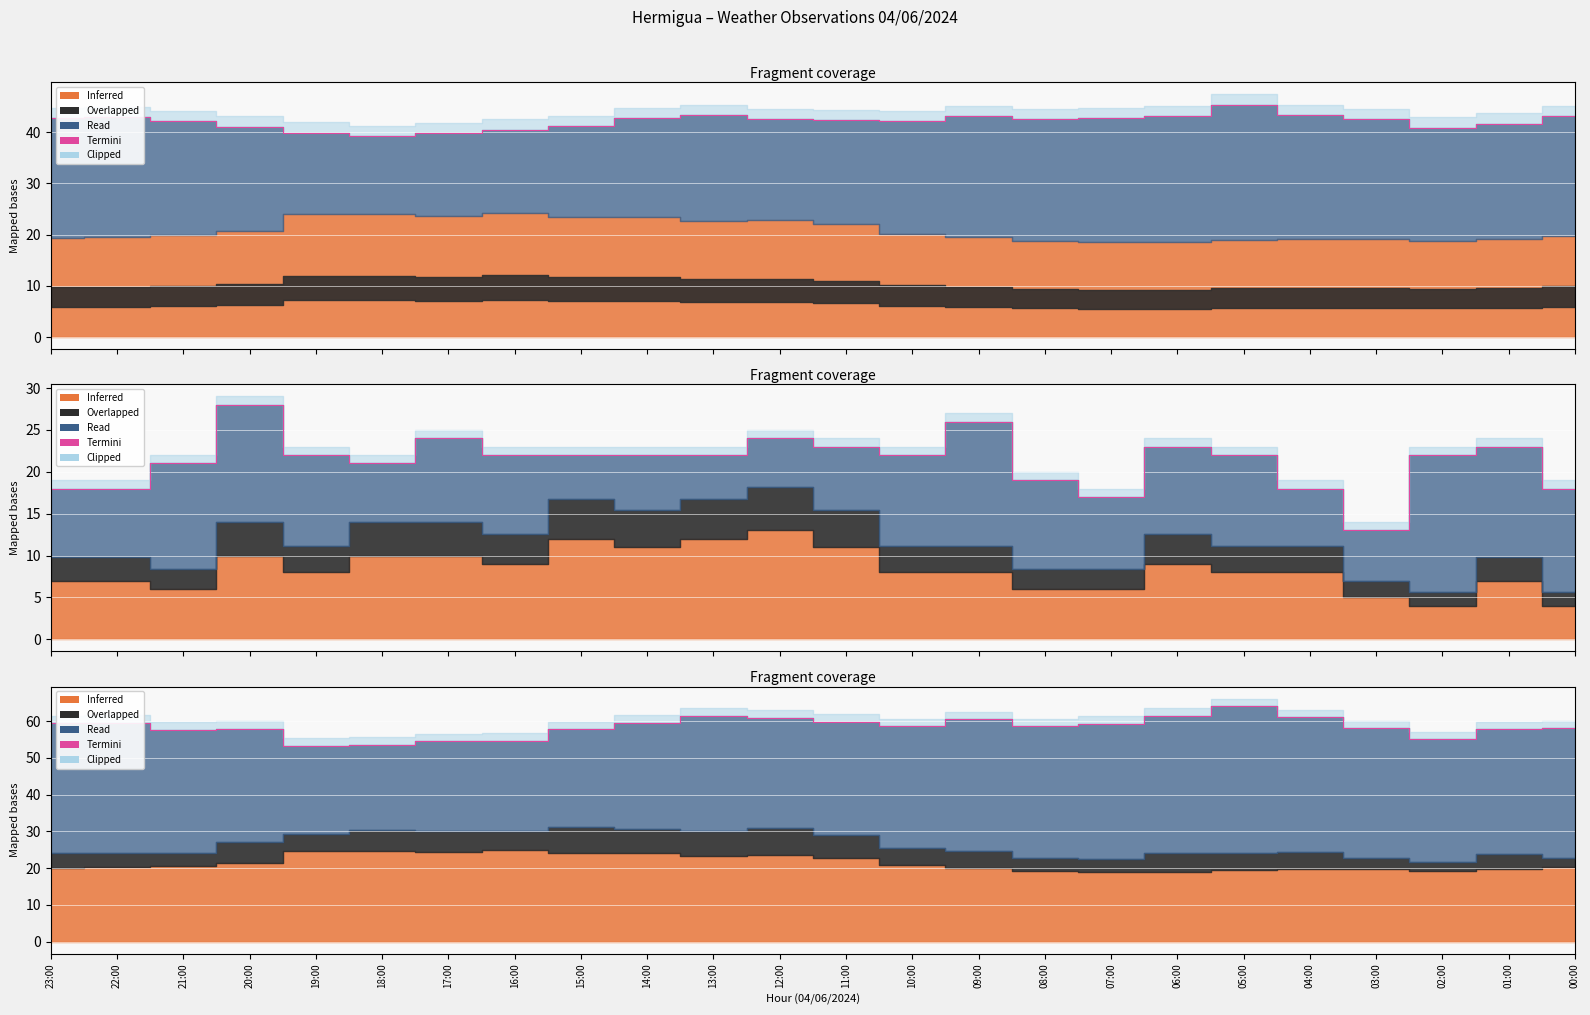

List the labels in order of value, smallest first.

19:00, 18:00, 17:00, 16:00, 02:00, 21:00, 01:00, 15:00, 20:00, 03:00, 00:00, 10:00, 08:00, 07:00, 23:00, 14:00, 22:00, 11:00, 09:00, 12:00, 04:00, 06:00, 13:00, 05:00